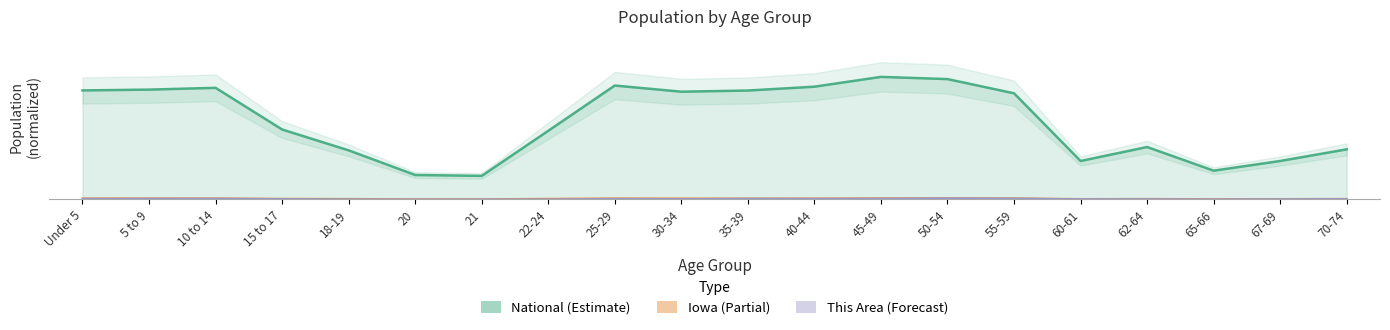

Which series has the largest total across all categories?

National